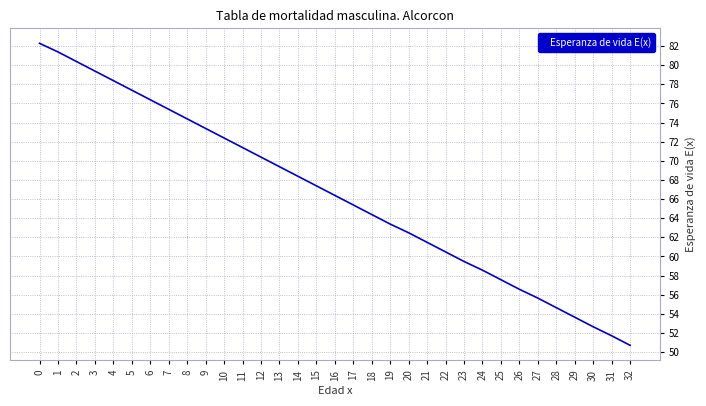

What is the change in value from 7 to 14?

-7.0